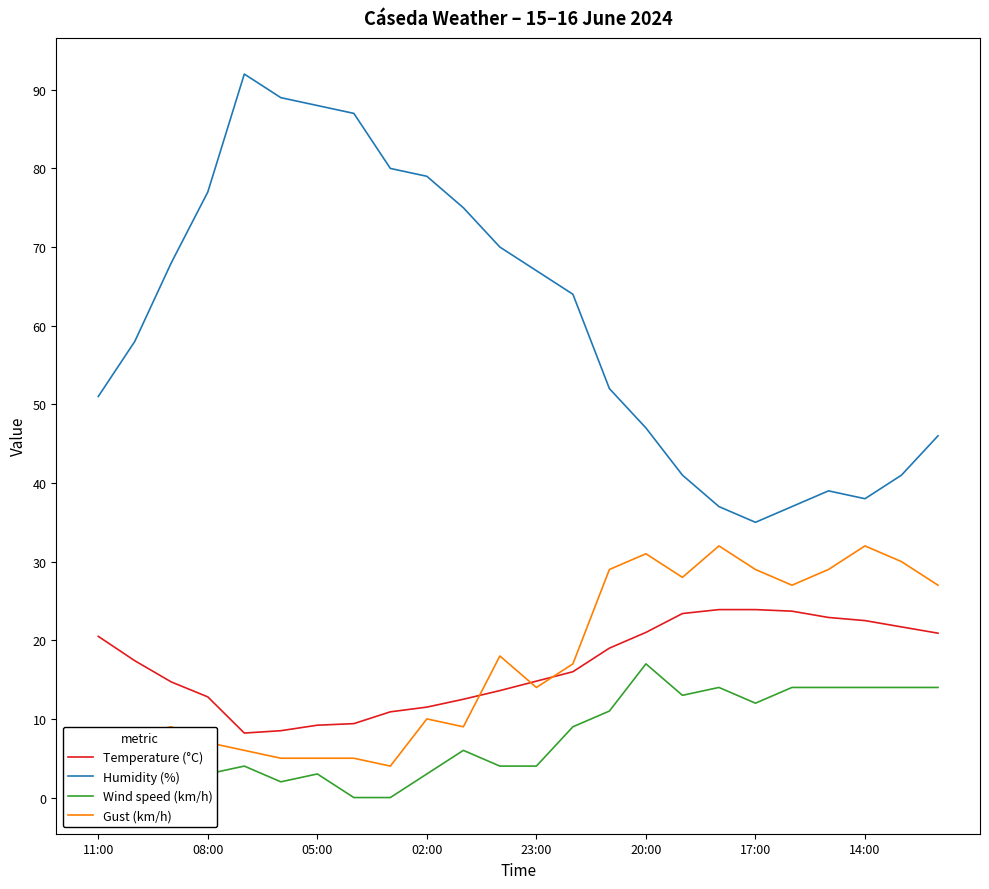

True or false: Temperature (°C) and Wind speed (km/h) intersect in this chart.

False